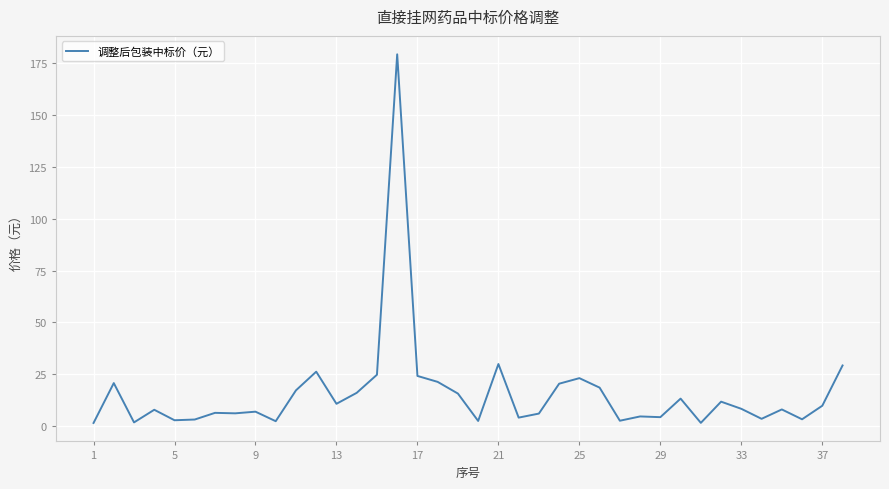

What is the greatest value displayed?

179.4